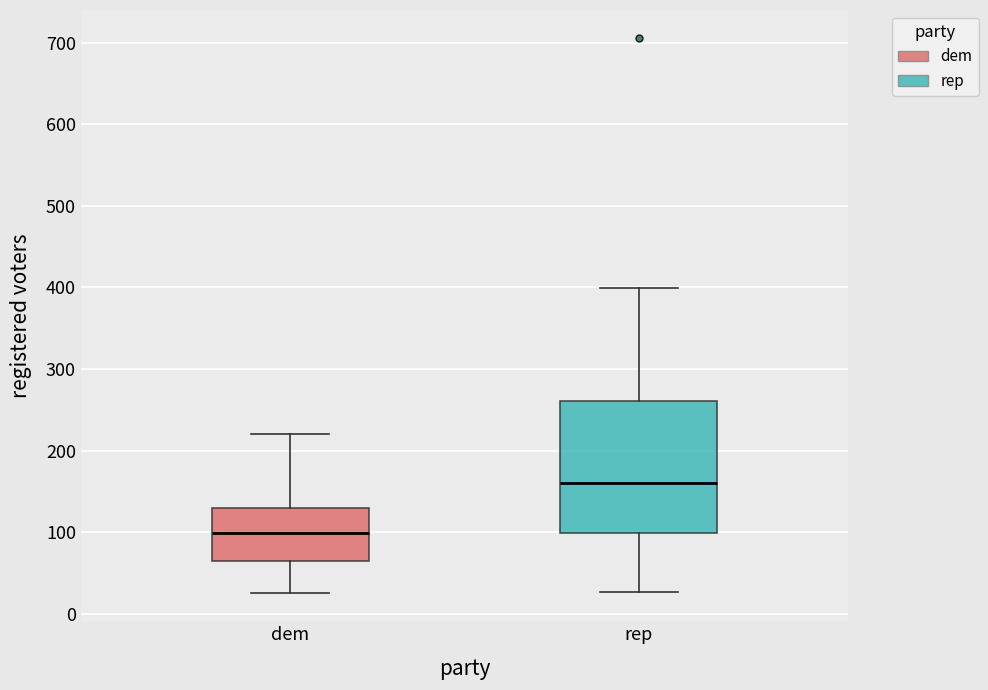

Reading left to right, read every box against the y-axis: the position of its median line, the range the box covers, and the ends of its whiskers. The values are not printed on the chart, so give them approximately, as read against the axis.

dem: median 100, box 60 to 130, whiskers 30 to 220
rep: median 160, box 100 to 260, whiskers 30 to 400